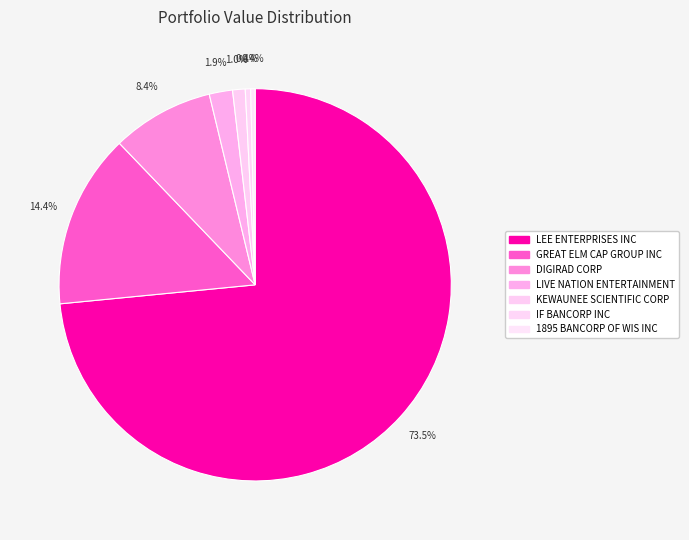

How many slices are in this pie chart?

7